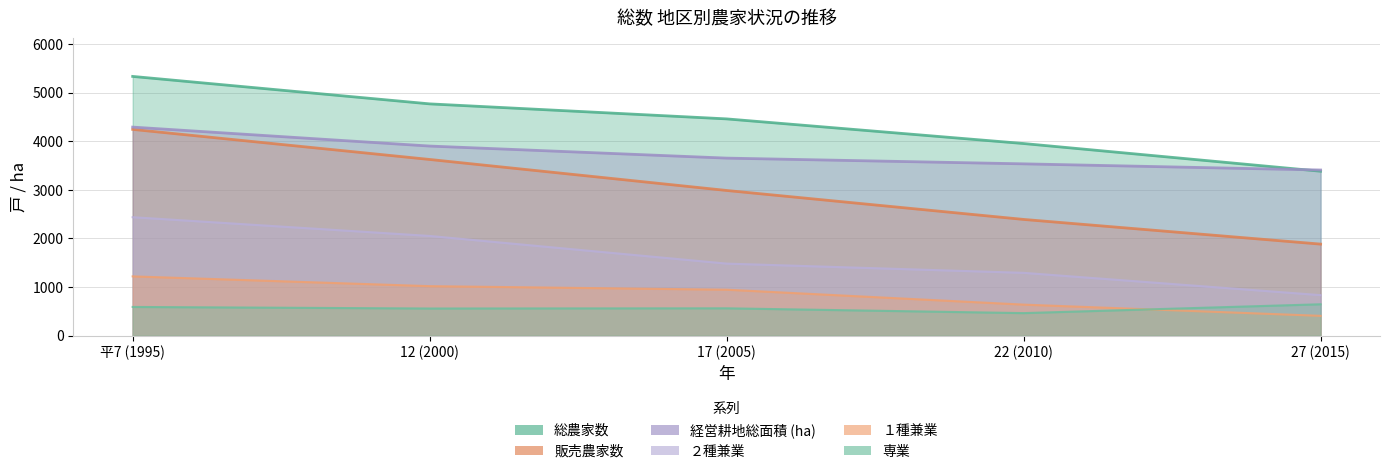

List the labels in order of ２種兼業 value, largest first.

平7 (1995), 12 (2000), 17 (2005), 22 (2010), 27 (2015)